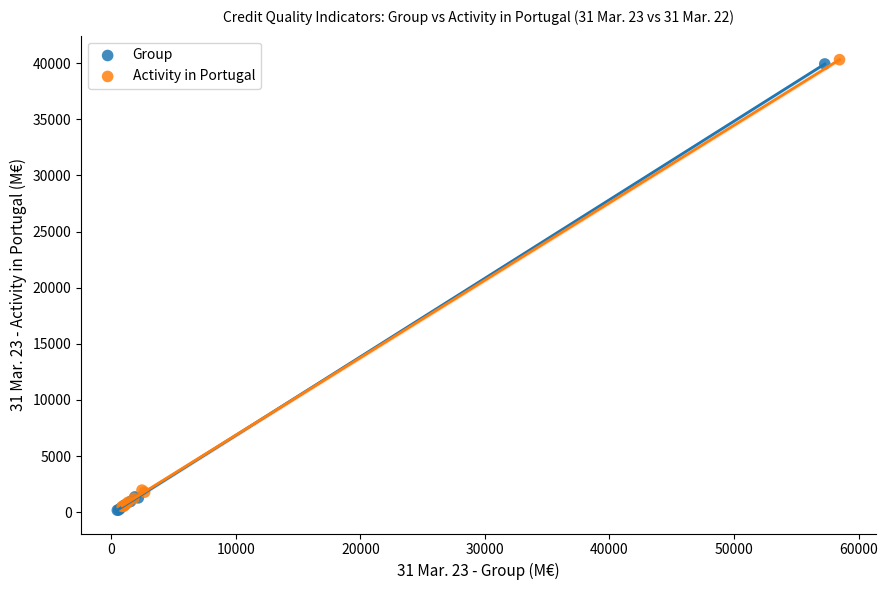

Which series has the largest Y range (max minus min)?

Activity in Portugal